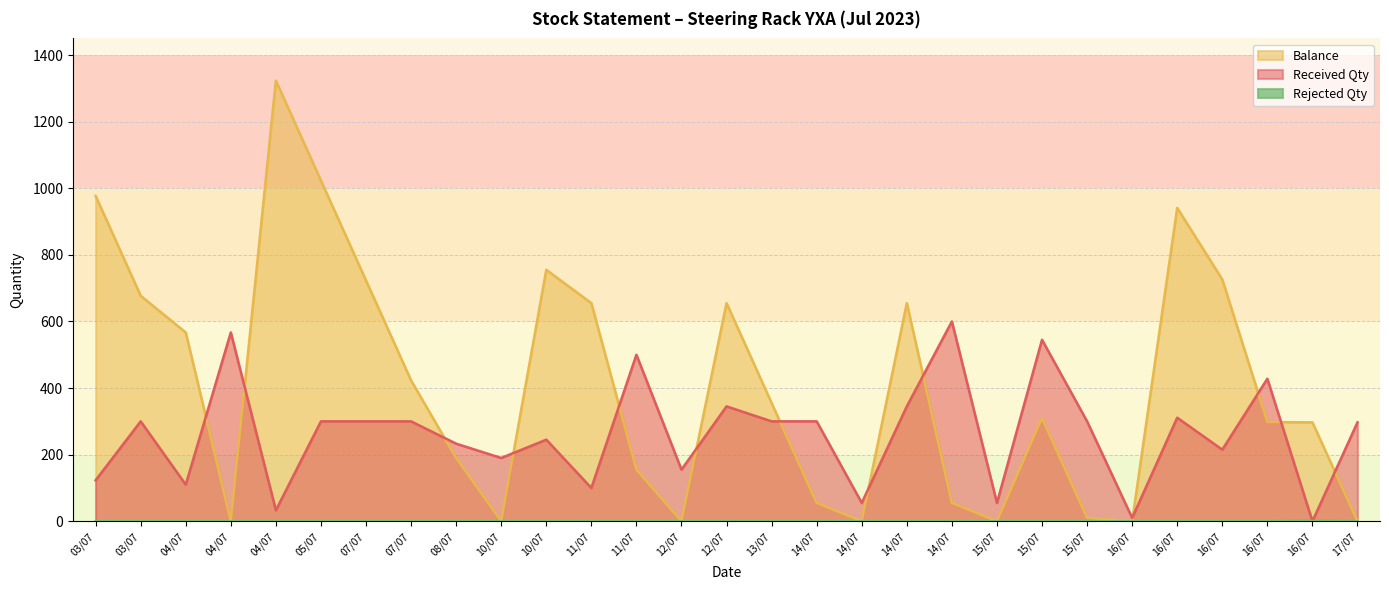

What are all the series names shown in the legend?

Received Qty, Balance, Rejected Qty